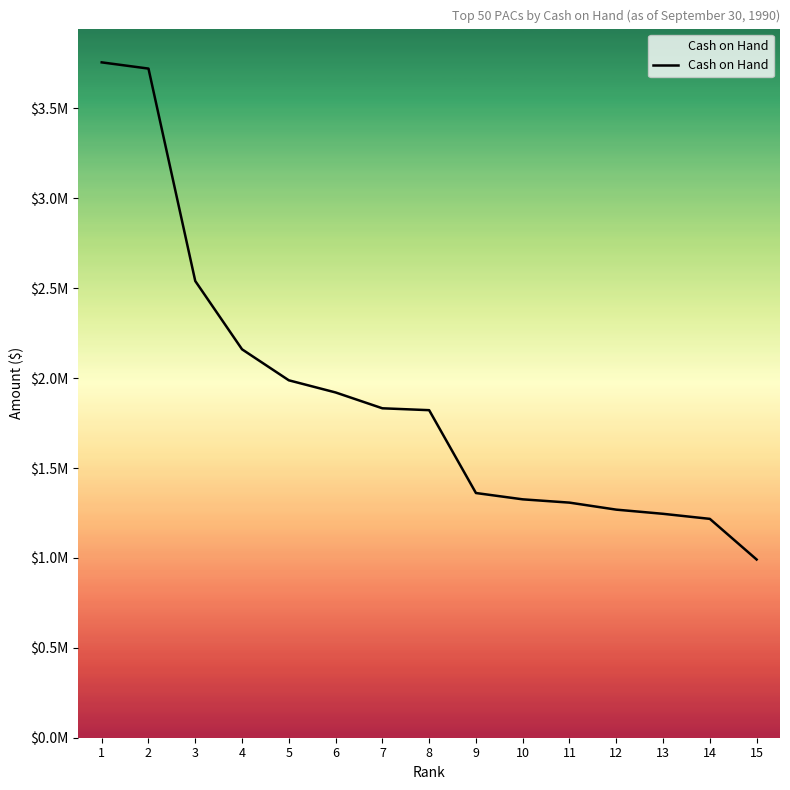

Reading right to left, extract all data points from this chart.

15=991237	14=1217214	13=1245274	12=1268490	11=1307498	10=1325820	9=1360941	8=1821665	7=1832141	6=1920210	5=1987836	4=2160203	3=2540037	2=3721450	1=3756051